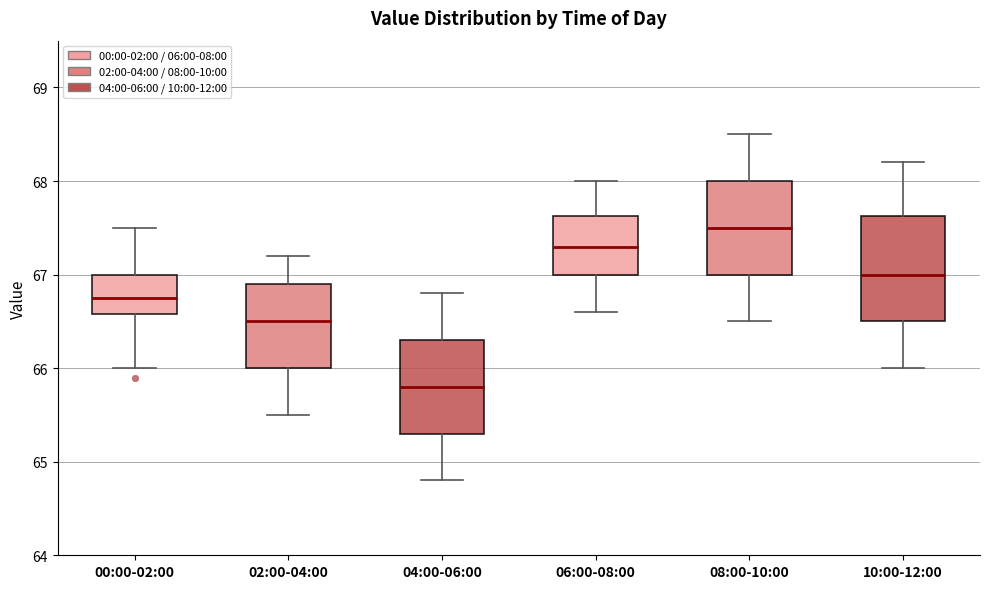

Where does the lower whisker of the box for 02:00-04:00 end on the y-axis? The values are not printed on the chart, so give them approximately, as read against the axis.

65.5